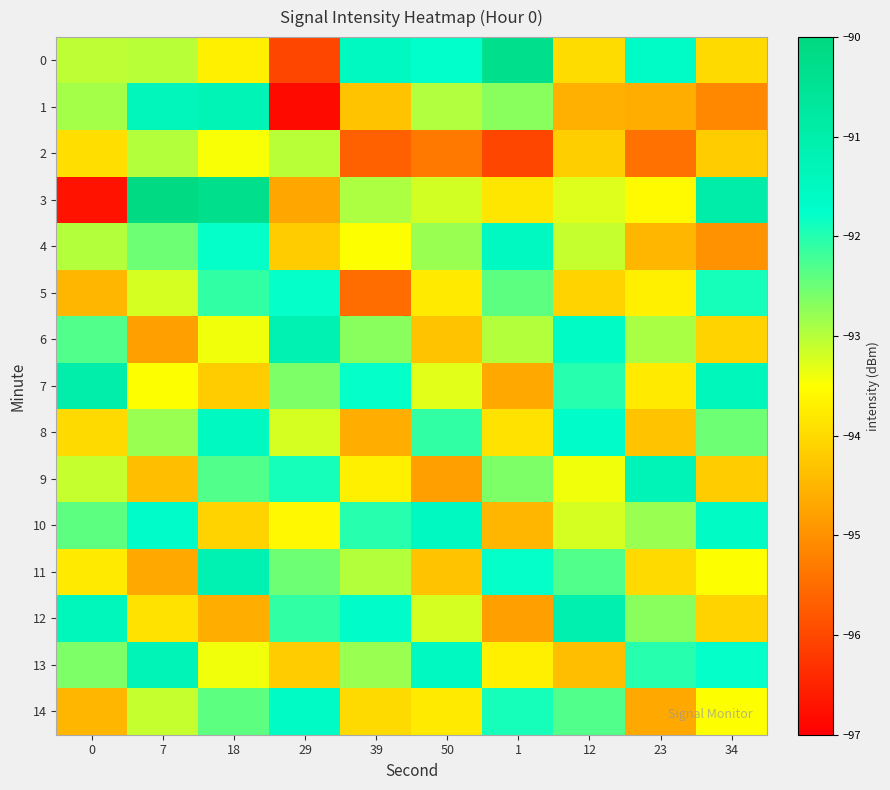

Which series has the largest total across all categories?

10